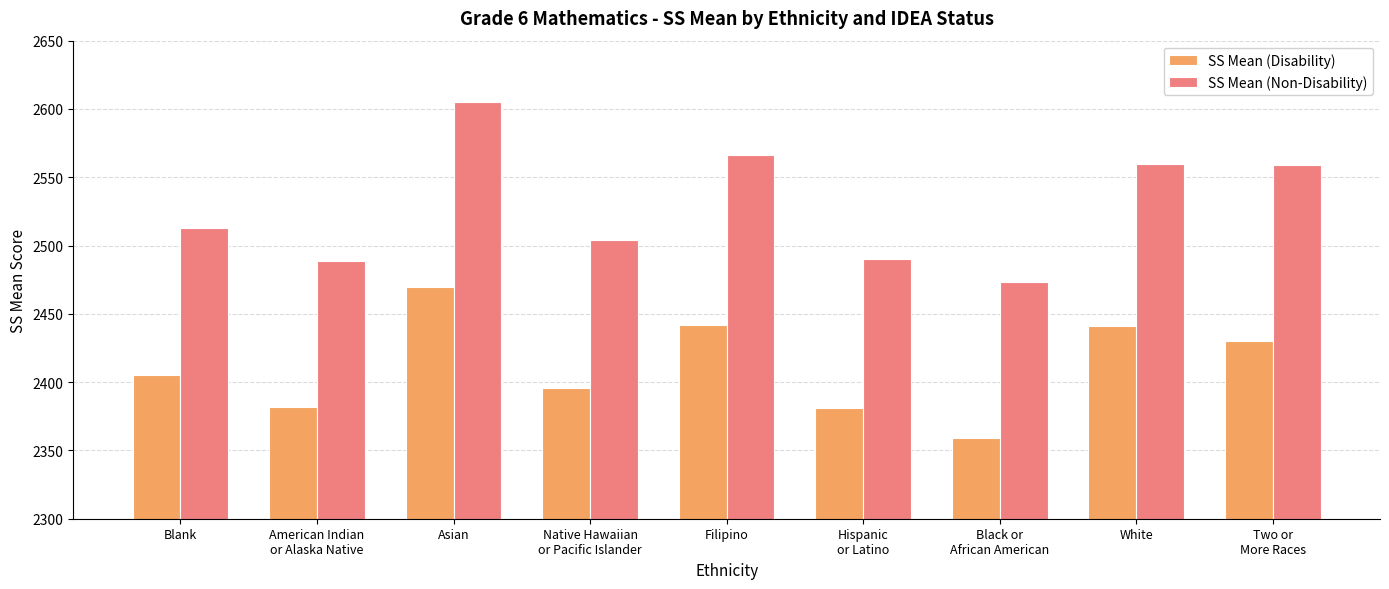

Is the value of SS Mean (Non-Disability) at White greater than the value of SS Mean (Disability) at Two or
More Races?

Yes